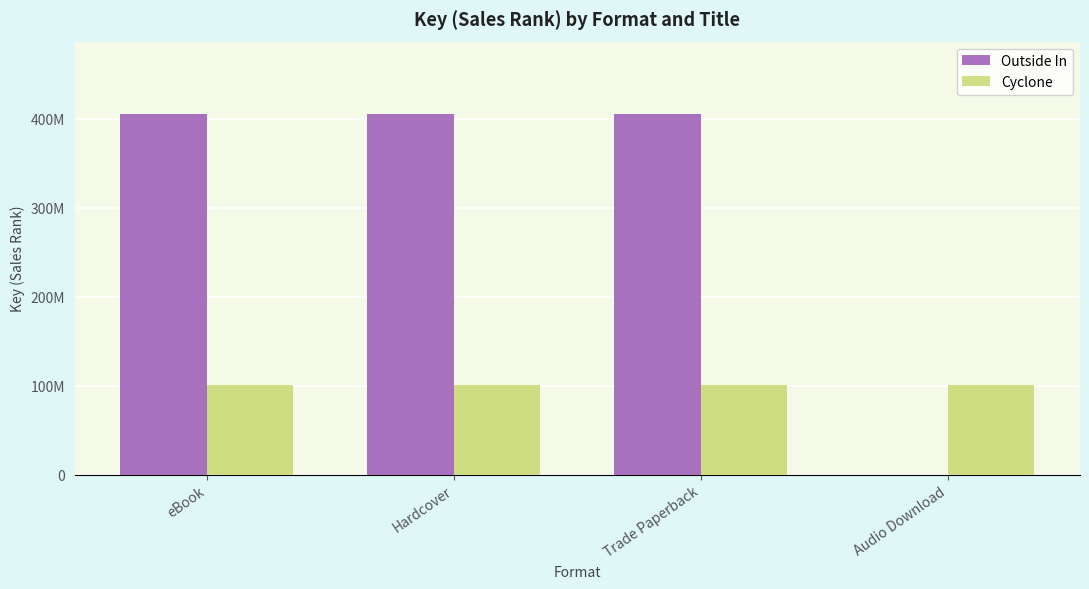

Which has a higher value, Hardcover or eBook?

Hardcover